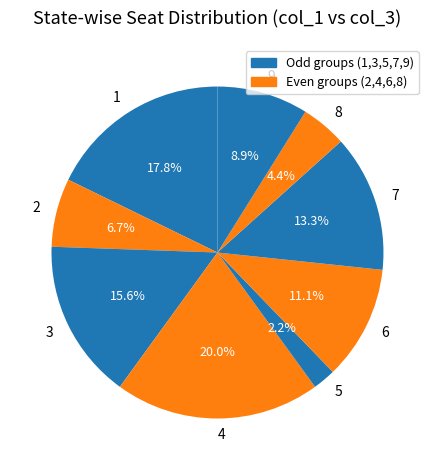

Is the sum of 9 and 3 greater than half?

No